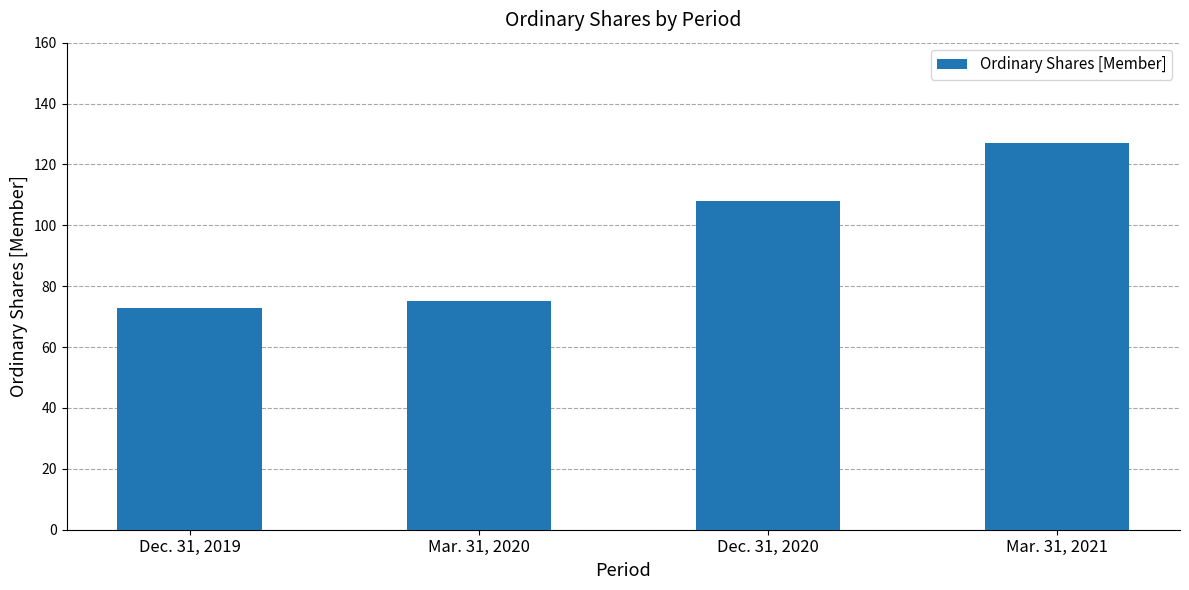

What is the greatest value displayed?

127